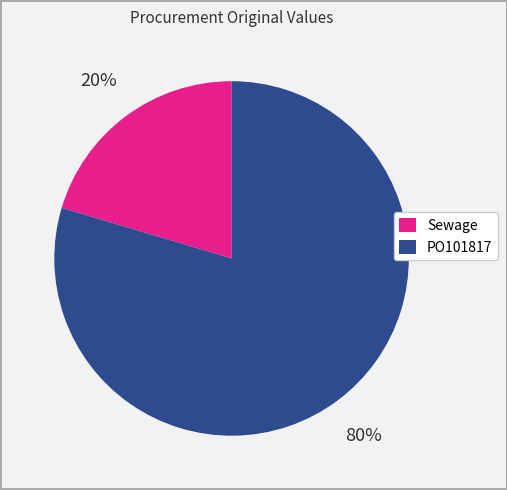

How many segments does this pie chart have?

2